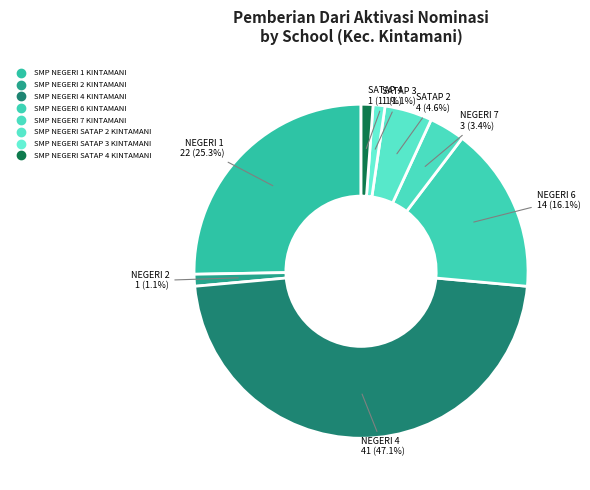

How many segments does this pie chart have?

8